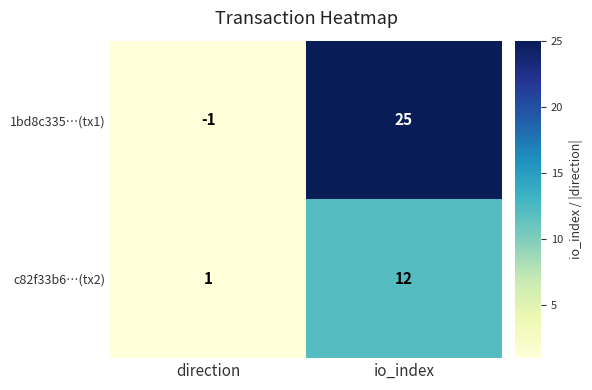

At which category does the chart reach its minimum across all series?

direction